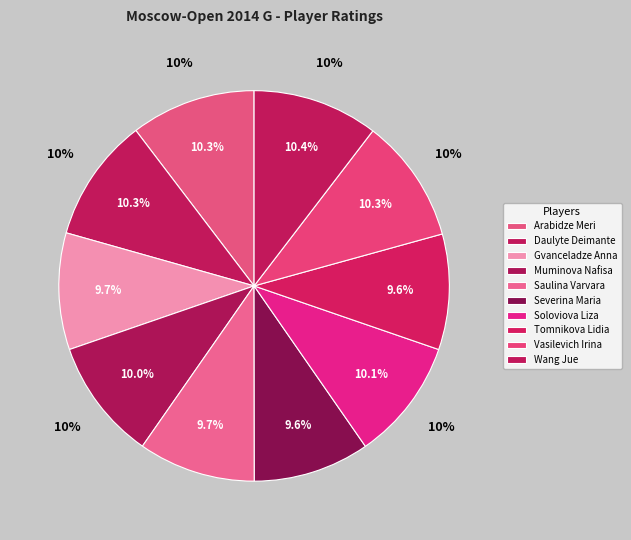

Is Gvanceladze Anna (WFM) the majority of the pie?

No